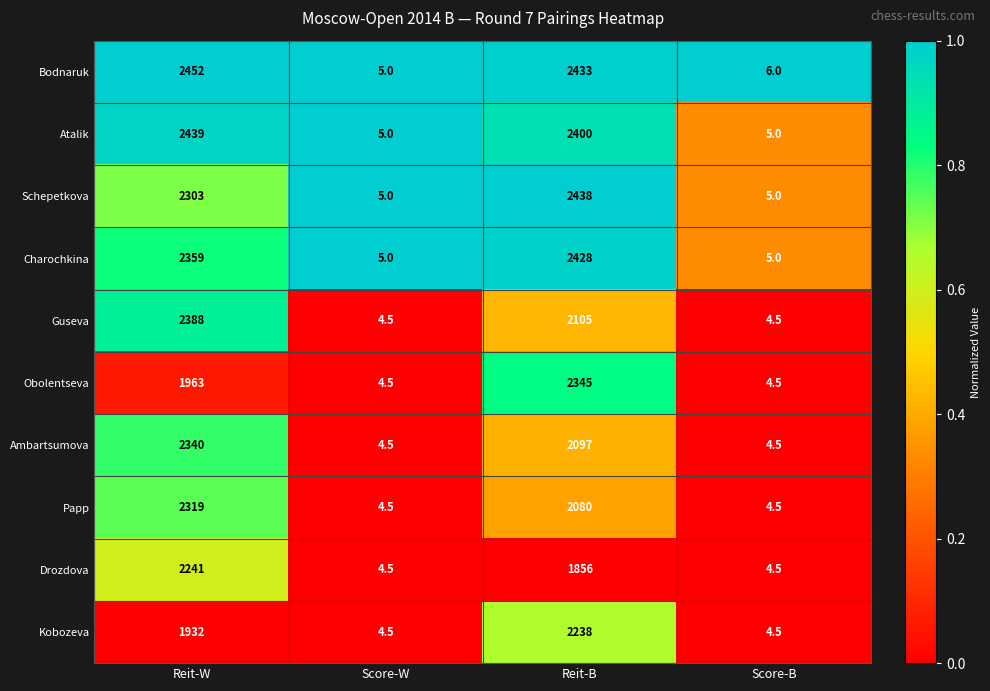

What is the smallest value displayed?

4.5